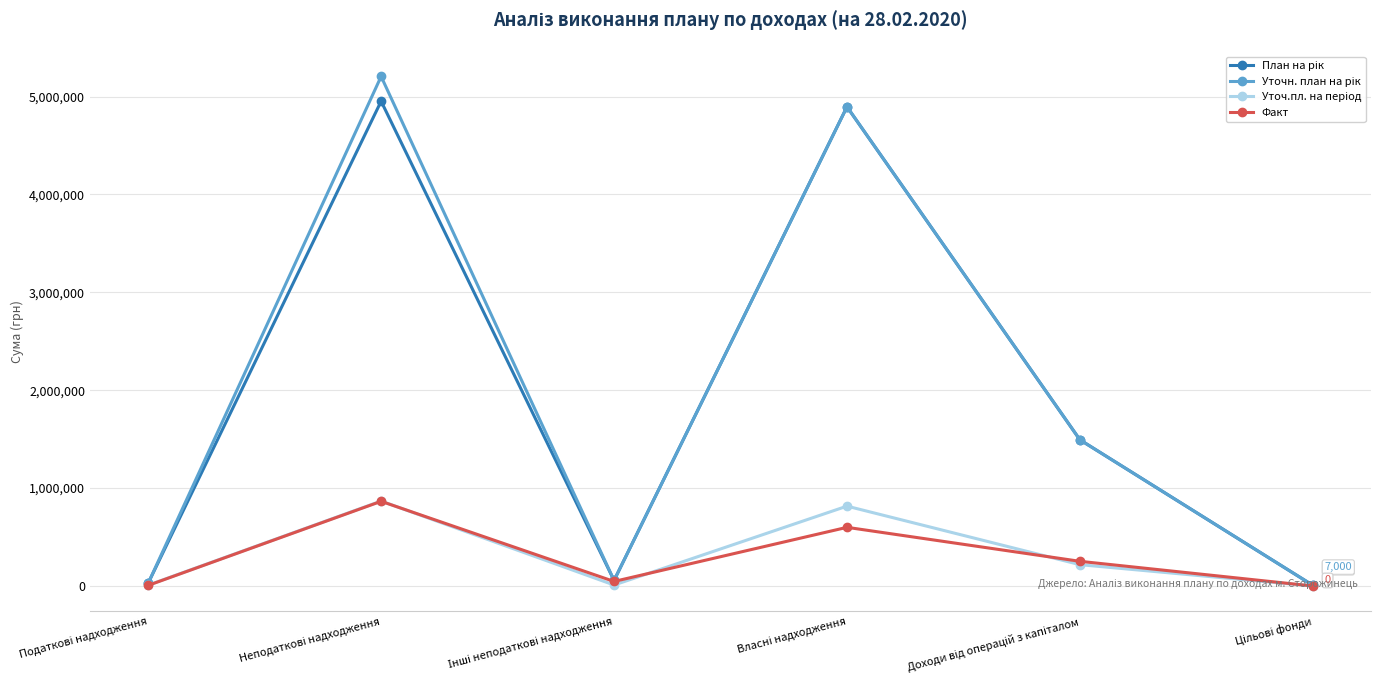

At how many categories does at least one series exceed 1226467?

3